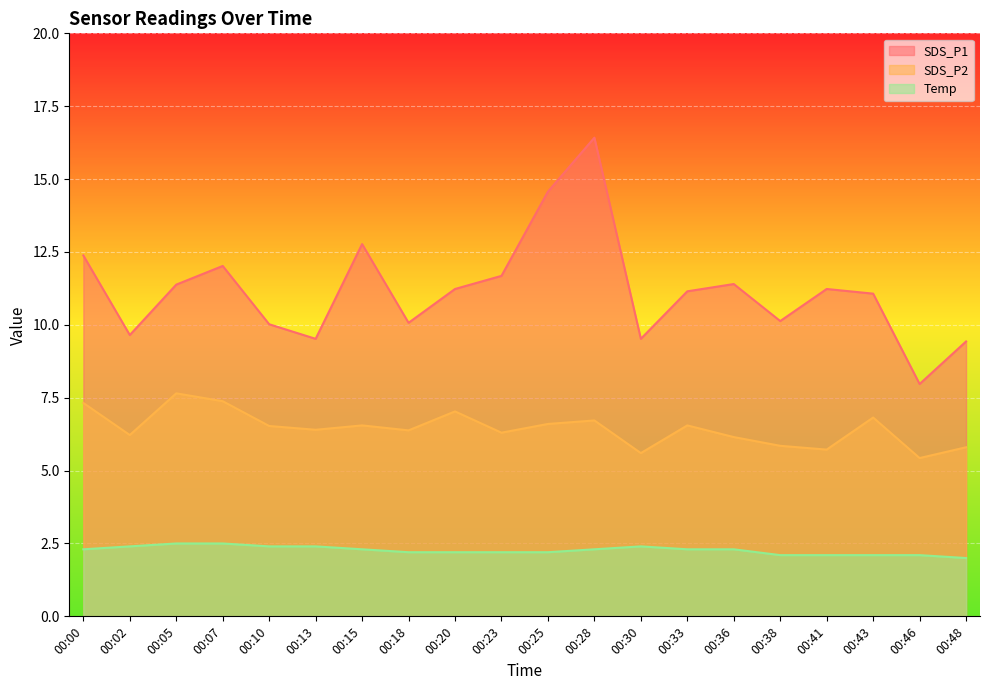

Which series has the largest range (max minus min)?

SDS_P1